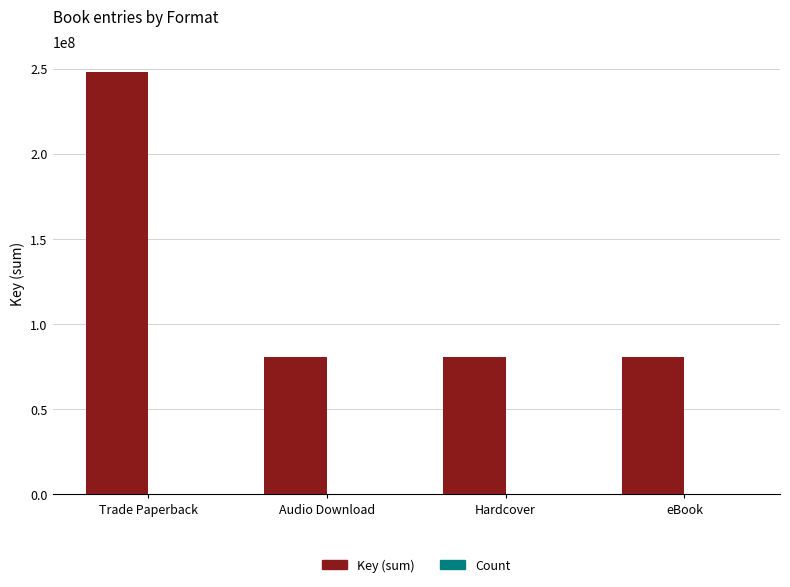

What is the maximum value shown in the chart?

247771663